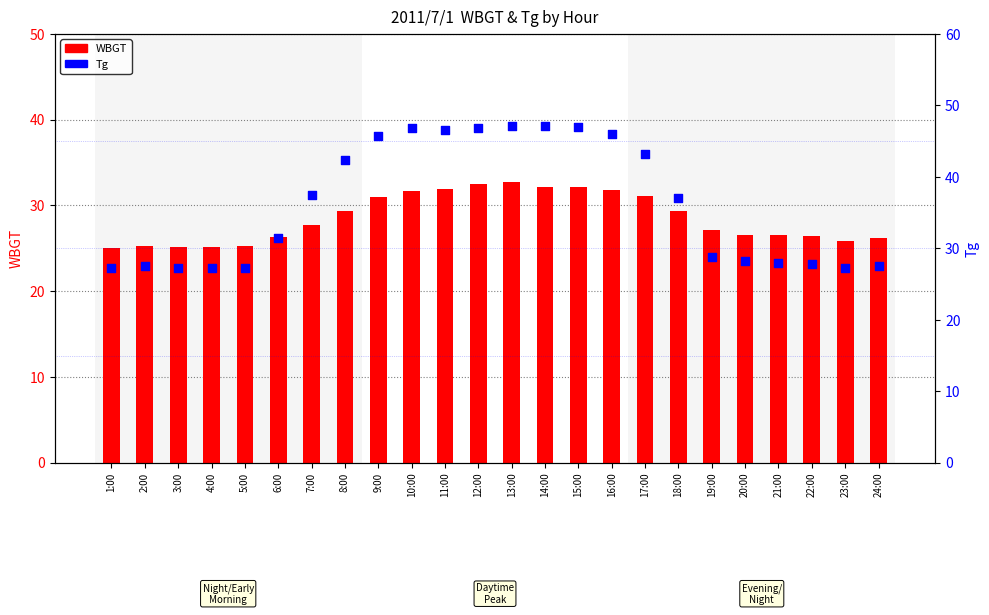

At how many categories does at least one series exceed 45?

8